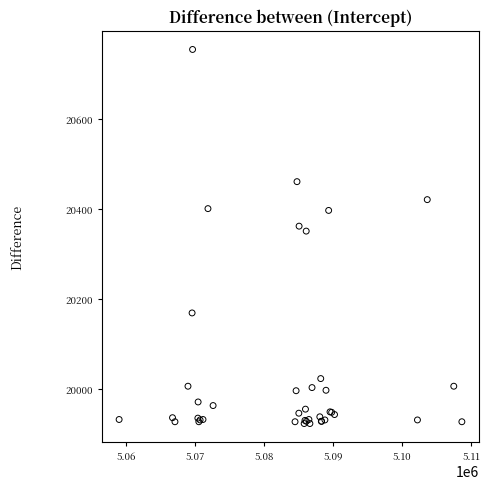

What Y value in the scatter plot is closest to 20339?

20351